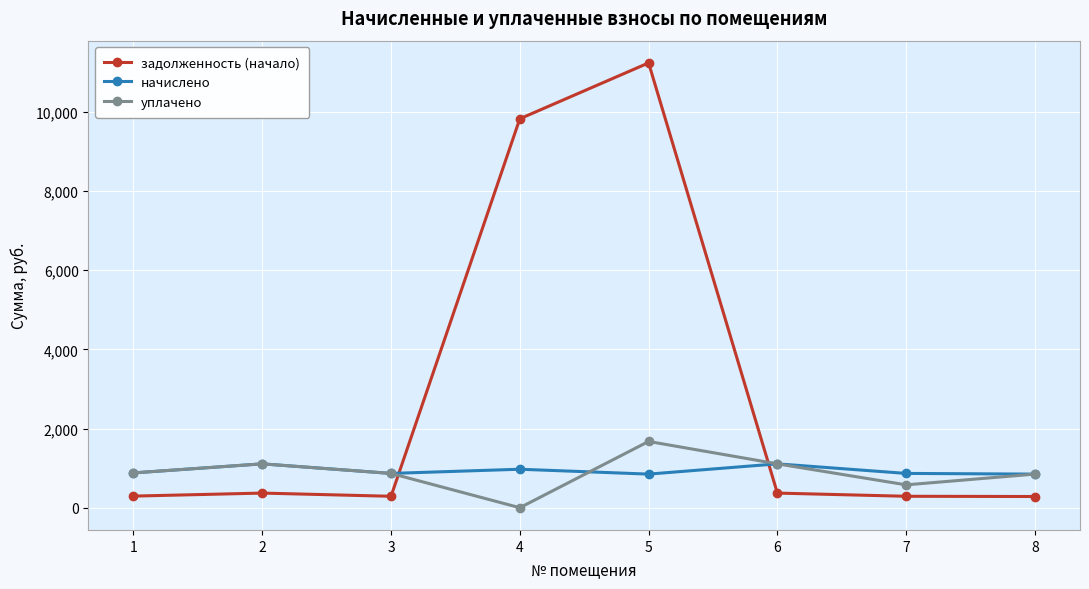

What is the value of the уплачено point at the 3rd from the left?

866.2